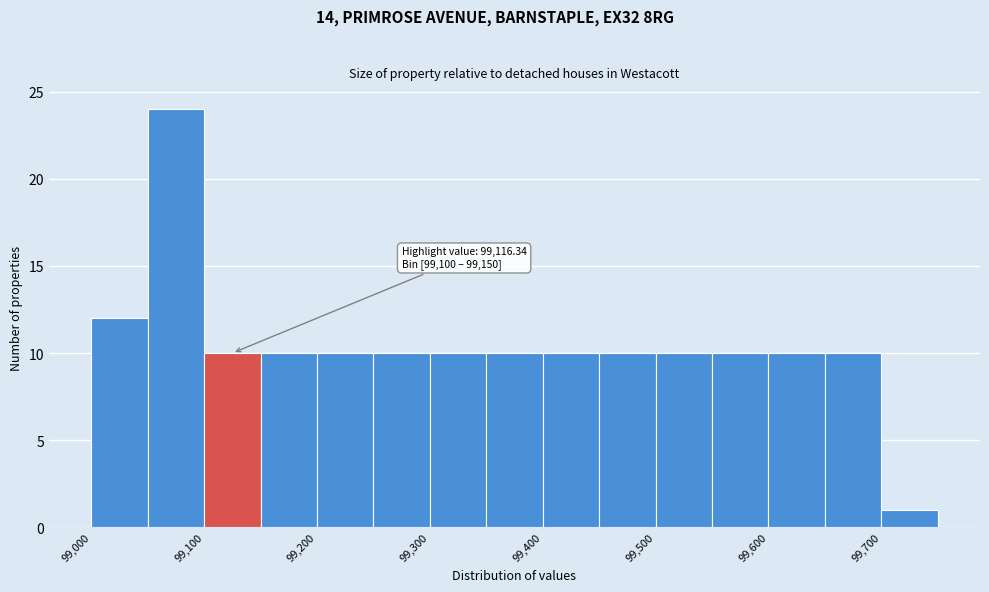

Which range on the x-axis has the tallest bar?

99050 to 99100